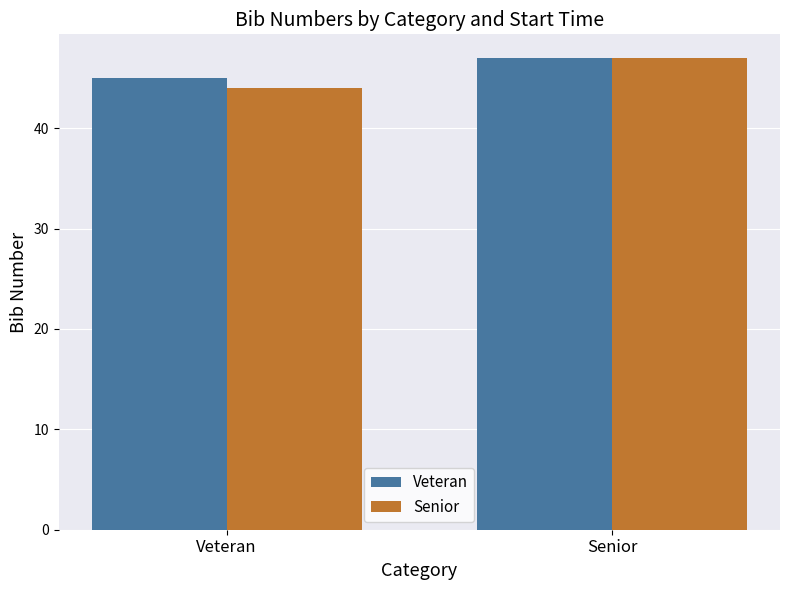

True or false: Veteran has a value of 65 at Veteran.

False